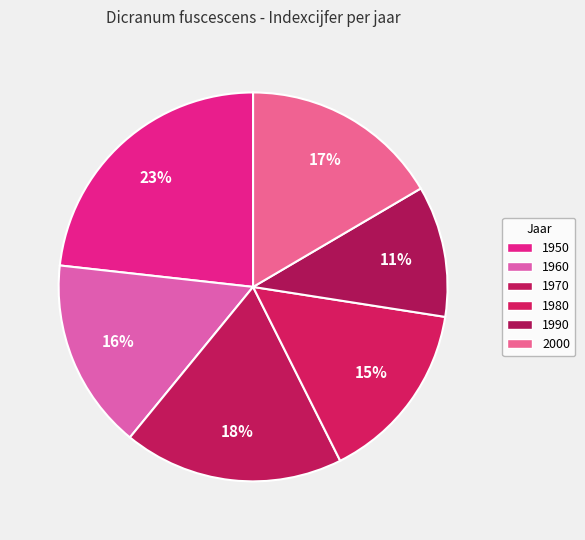

To the nearest percent, what portion does 2000 represent?

17%